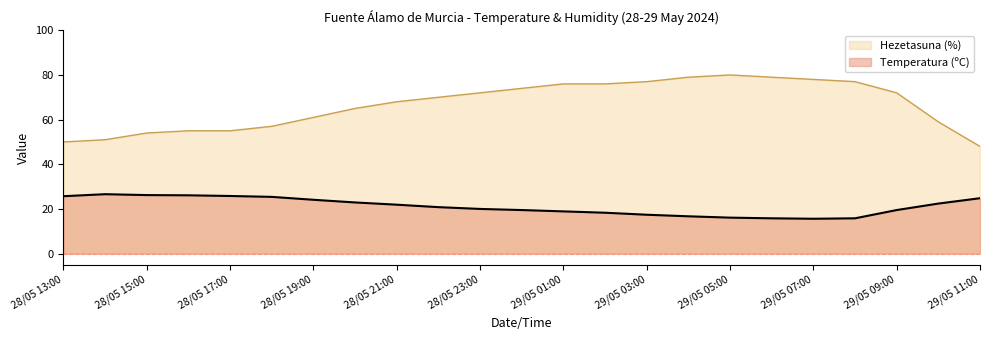

What is the label of the 4th point from the right?

29/05 08:00